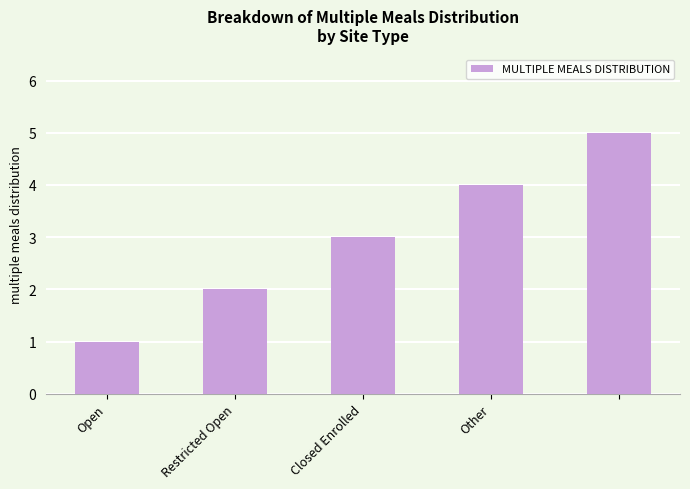

What is the average value?

3